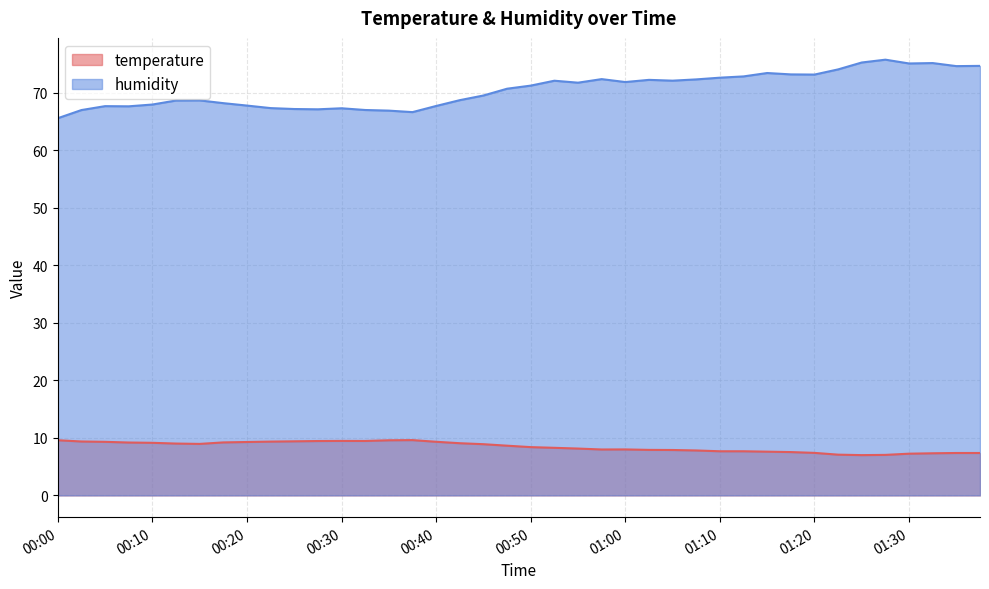

What is the highest value of the humidity series?

75.8